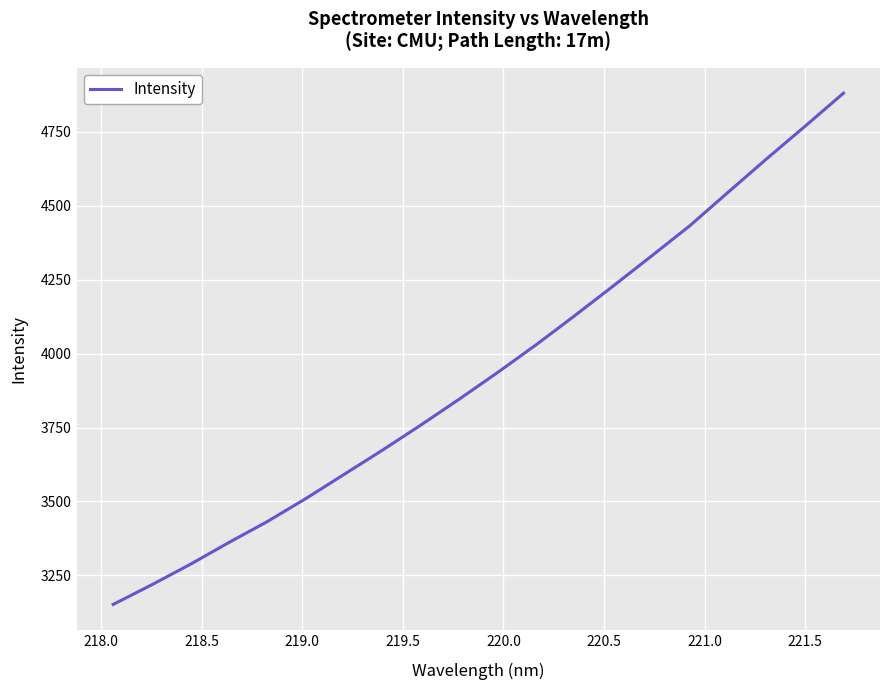

What is the greatest value displayed?

4881.4